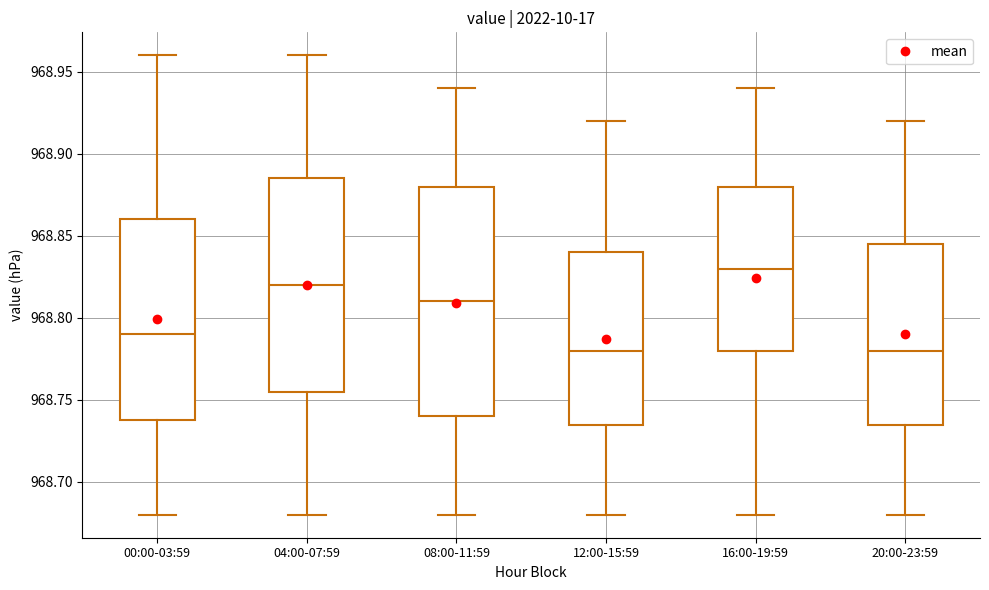

Where does the upper whisker of the box for 08:00-11:59 end on the y-axis? The values are not printed on the chart, so give them approximately, as read against the axis.

968.940